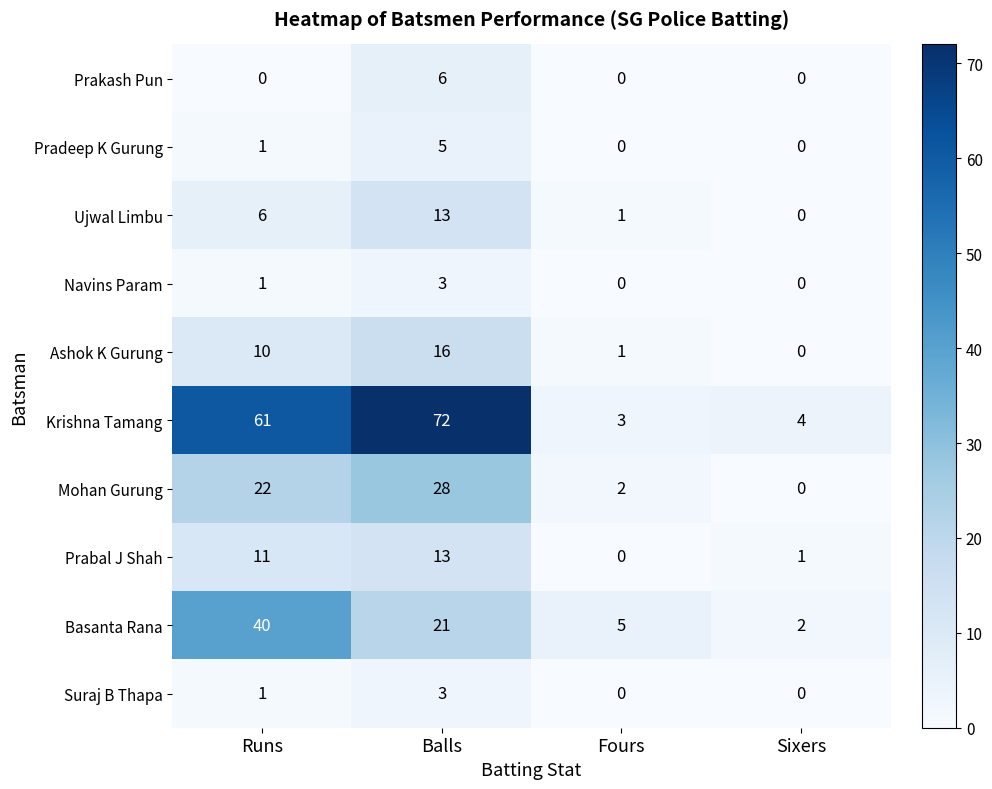

Between Fours and Sixers, which series saw the biggest shift?

Basanta Rana